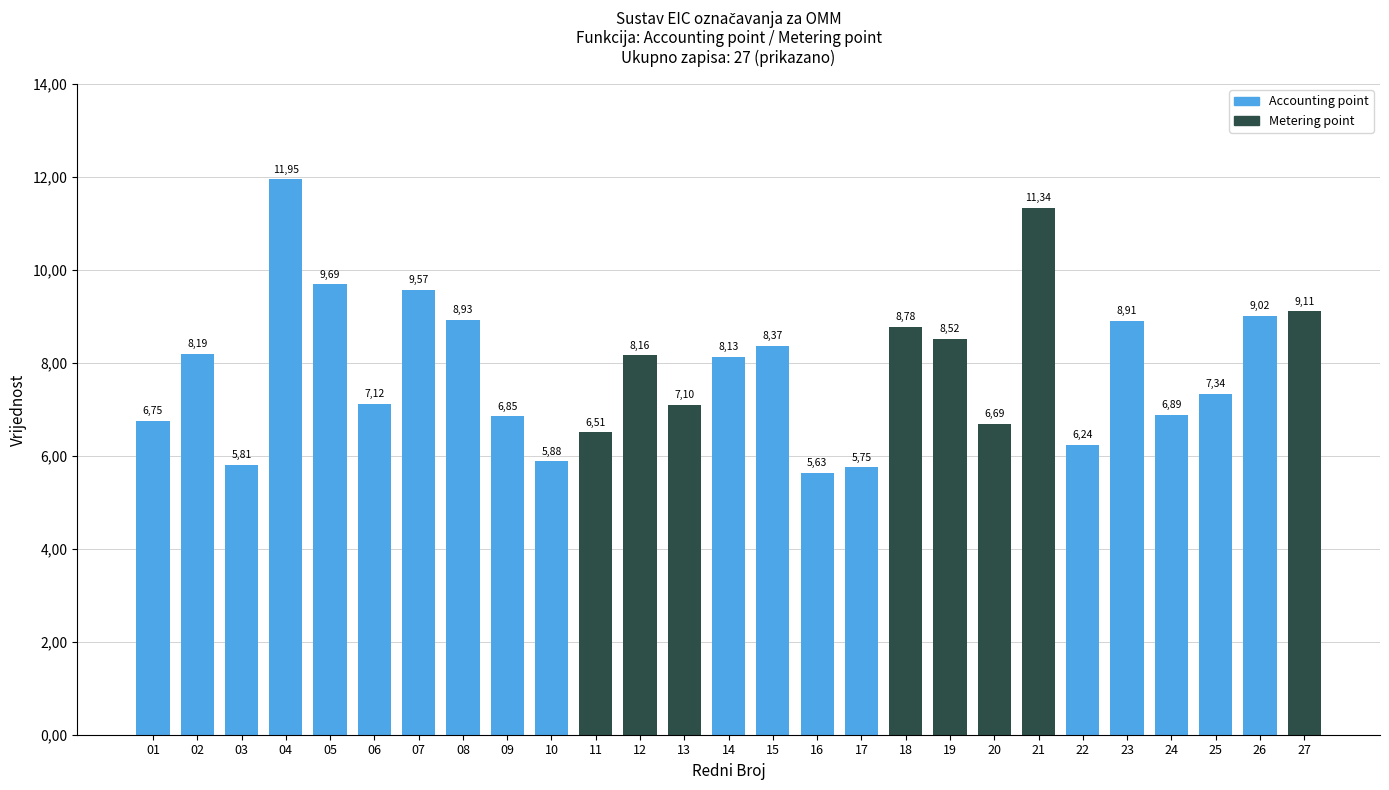

Does the chart contain any negative values?

No